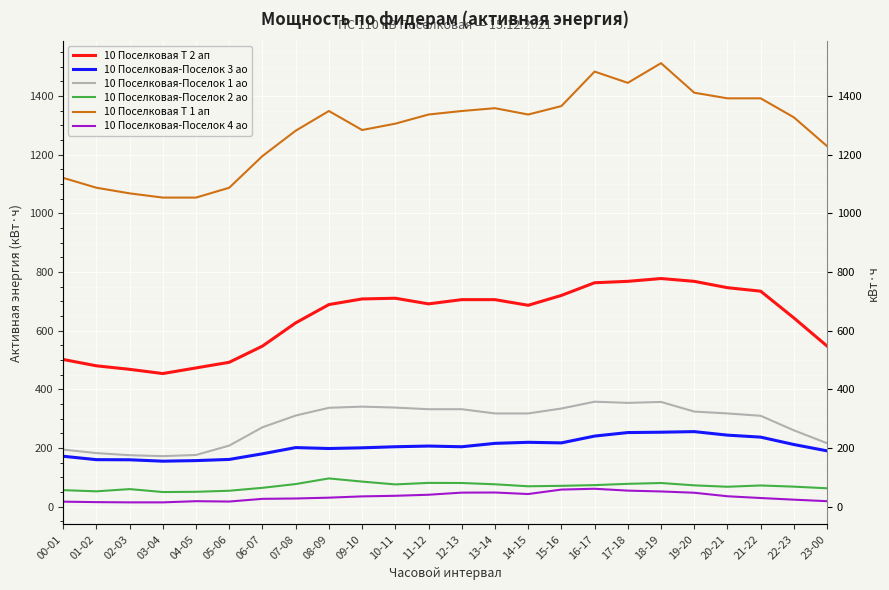

What is the sum of all 10 Поселковая-Поселок 3 ао values?

4893.6